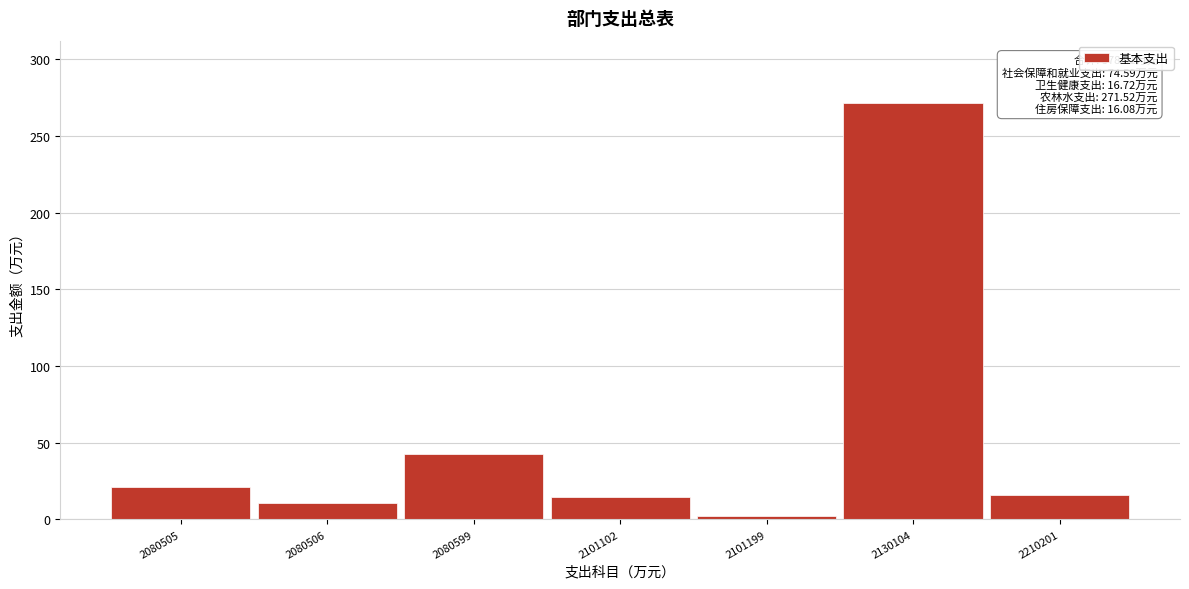

What is the difference between the maximum and minimum values?

269.3